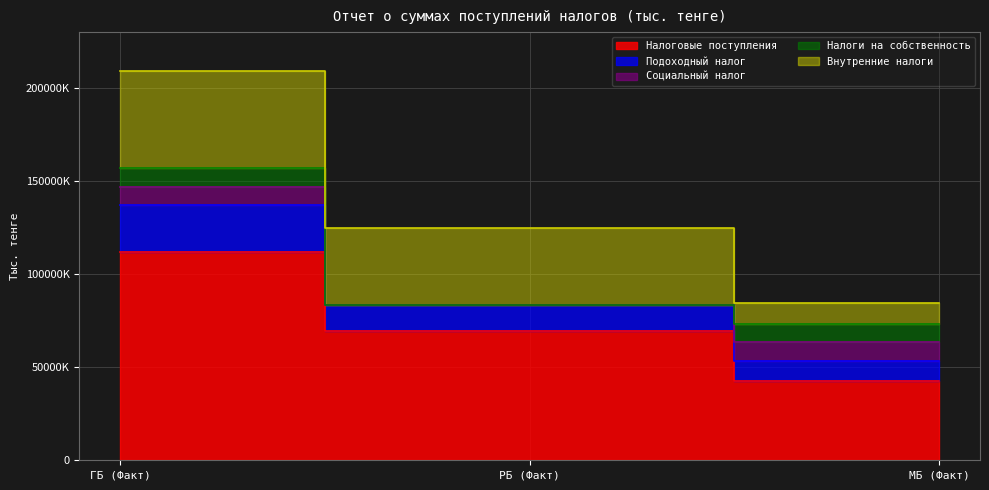

How many values in the Внутренние налоги series are below 41014456?

1